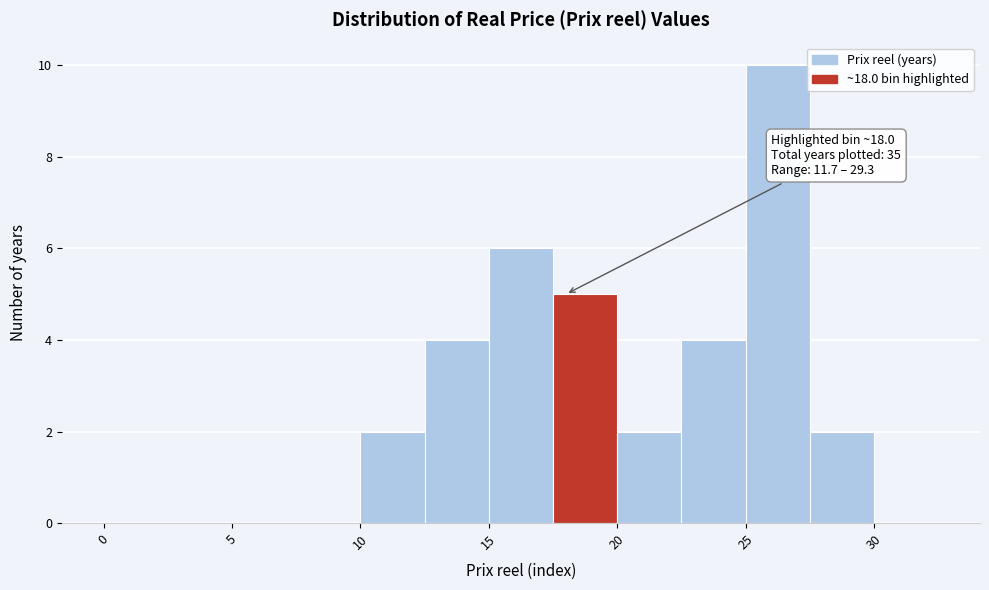

Which range on the x-axis has the tallest bar?

25.0 to 27.5